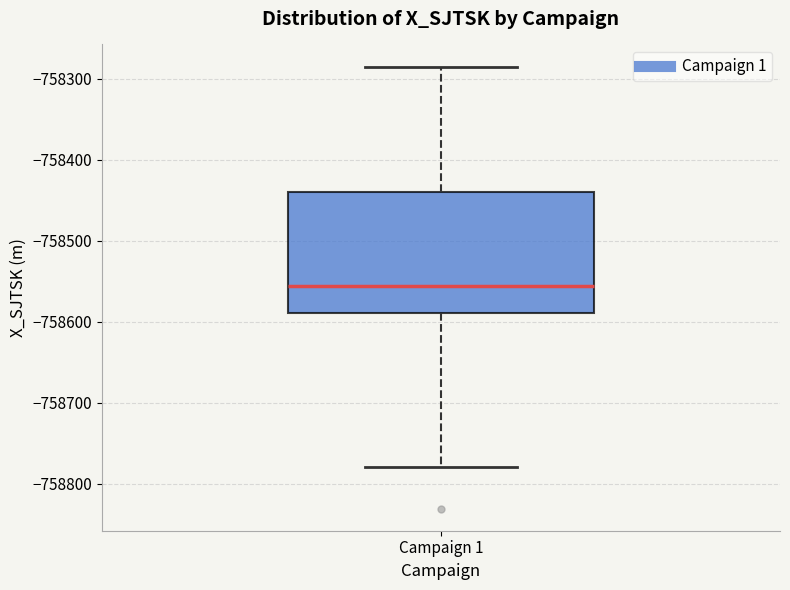

Read this box plot against the y-axis: the position of the median line, the range covered by the box, and the ends of both whiskers. The values are not printed on the chart, so give them approximately, as read against the axis.

median -758560, box -758590 to -758440, whiskers -758780 to -758290